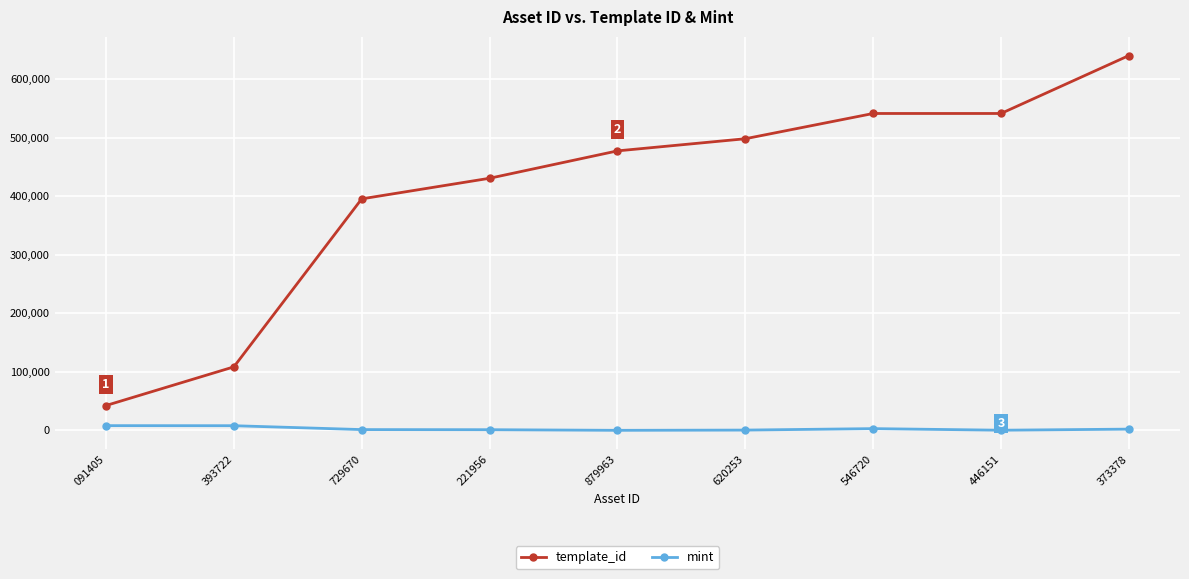

What is the value of the mint point at the 4th from the left?

1096